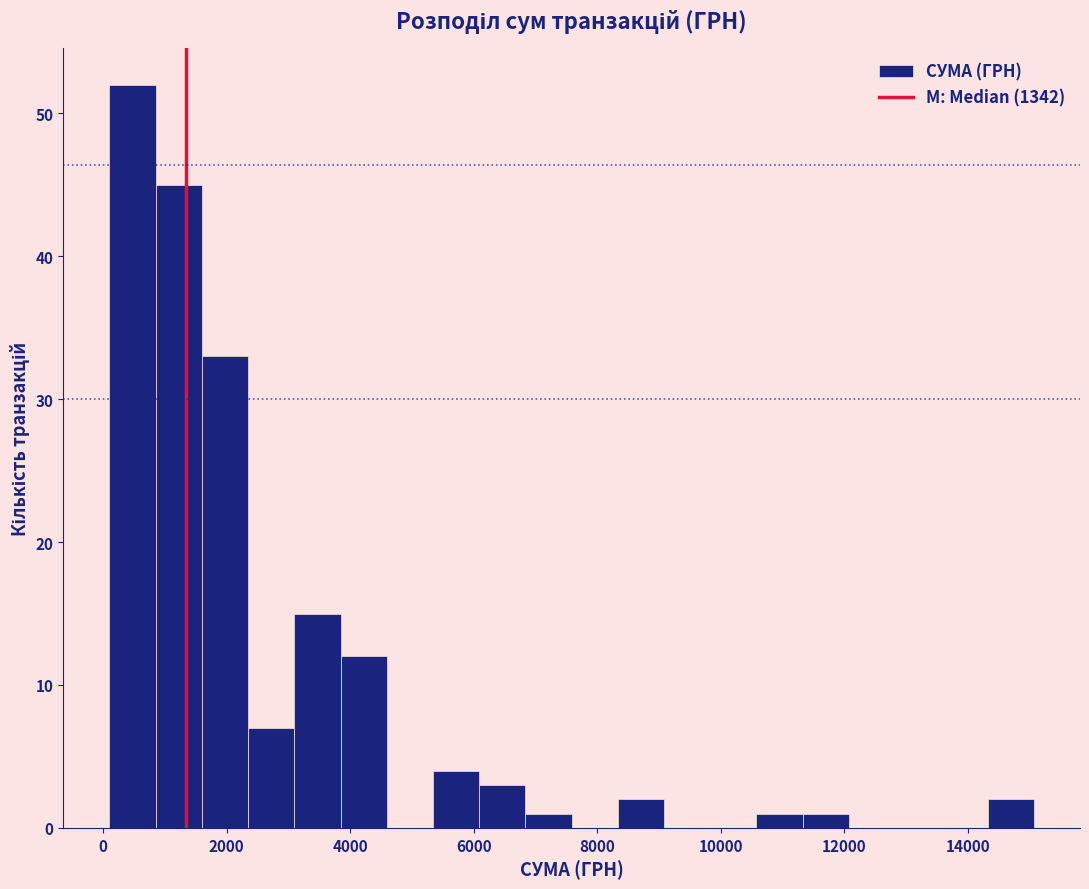

Read against the x-axis, roughly where is the centre of the tallest bar?

400